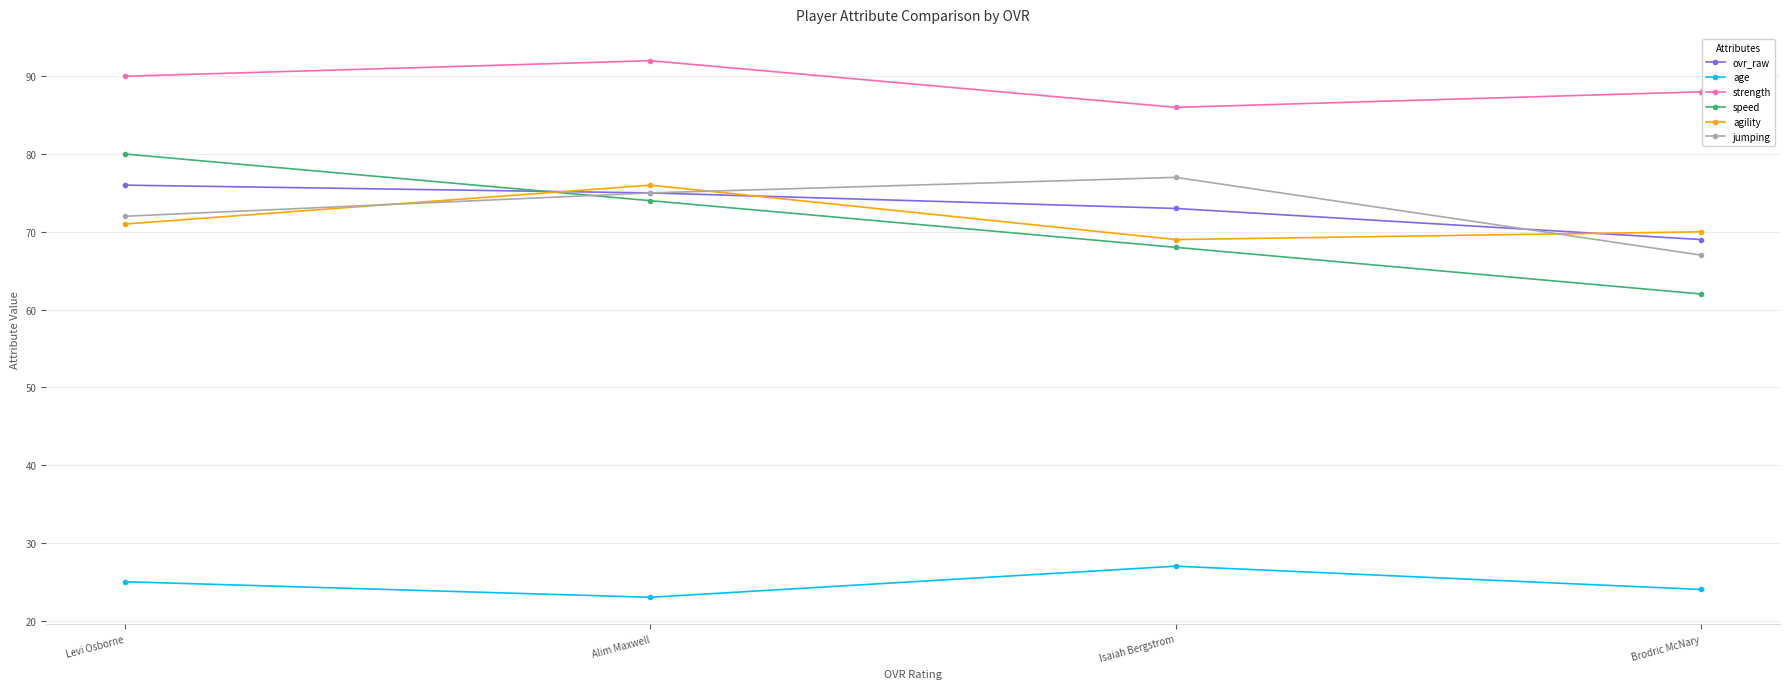

Reading right to left, transcribe all the data shown in this chart.

ovr_raw: 69	73	75	76
age: 24	27	23	25
strength: 88	86	92	90
speed: 62	68	74	80
agility: 70	69	76	71
jumping: 67	77	75	72